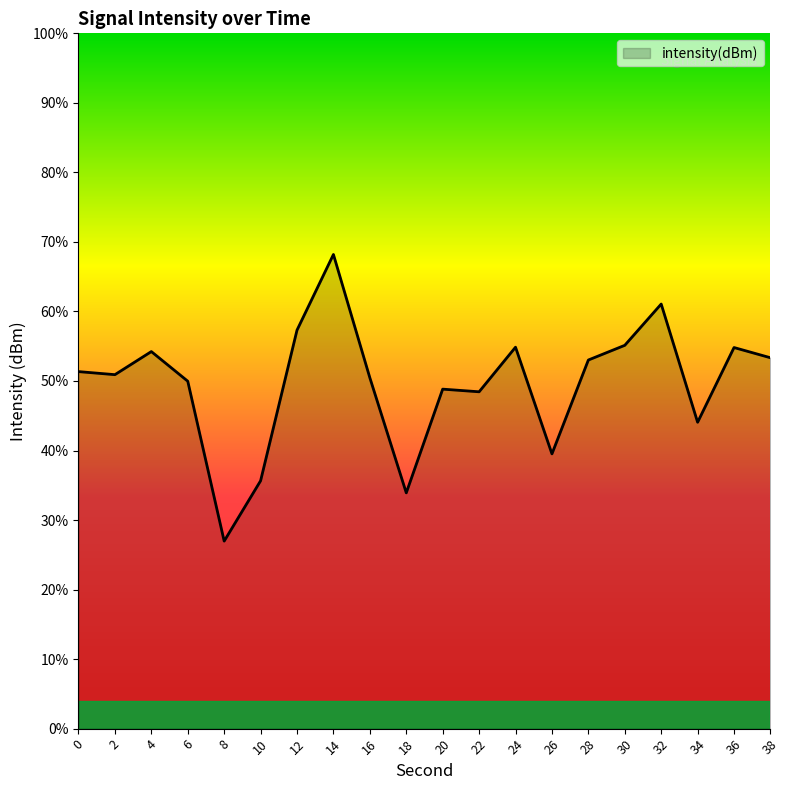

Is it true that the value at 8 is -194.9?

False